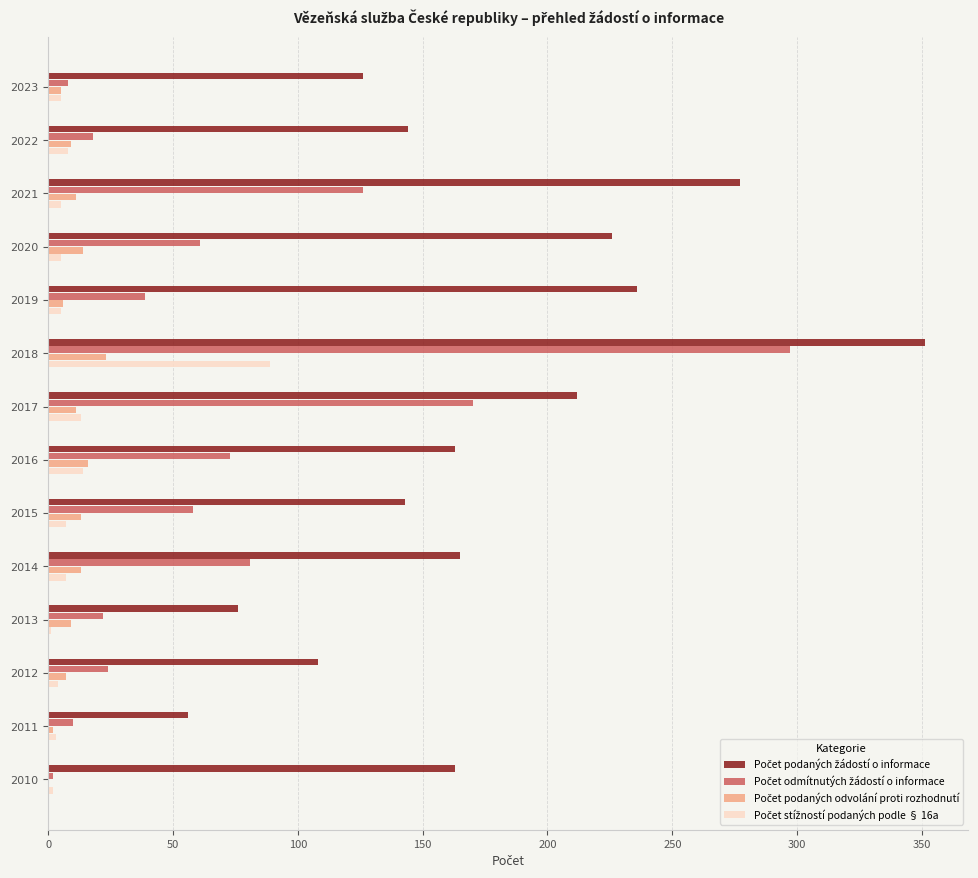

What is the maximum value shown in the chart?

351